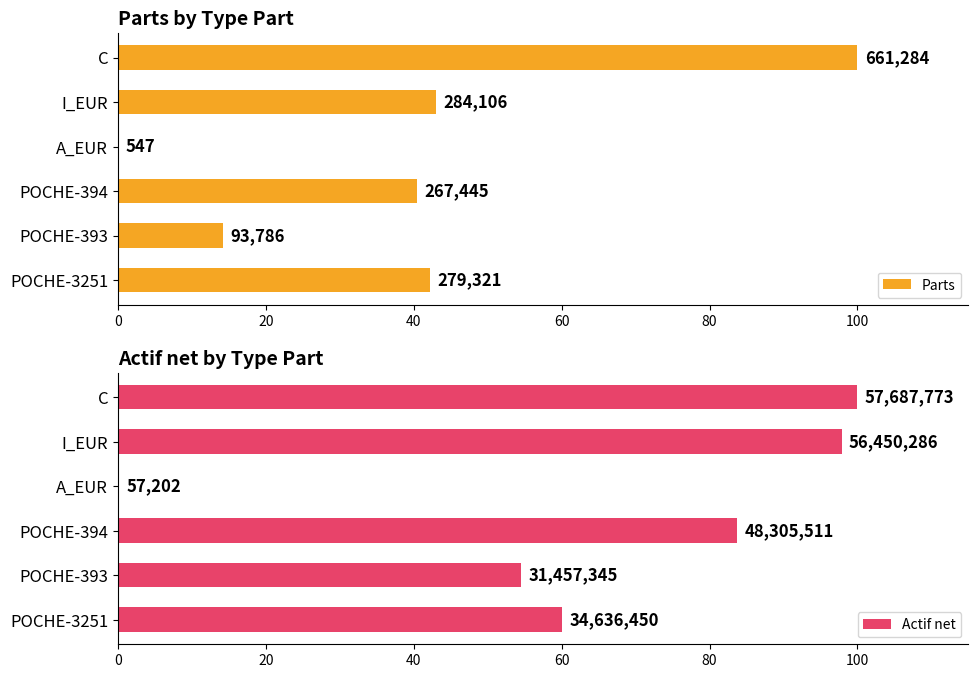

What is the average value of the Parts series?

40.0